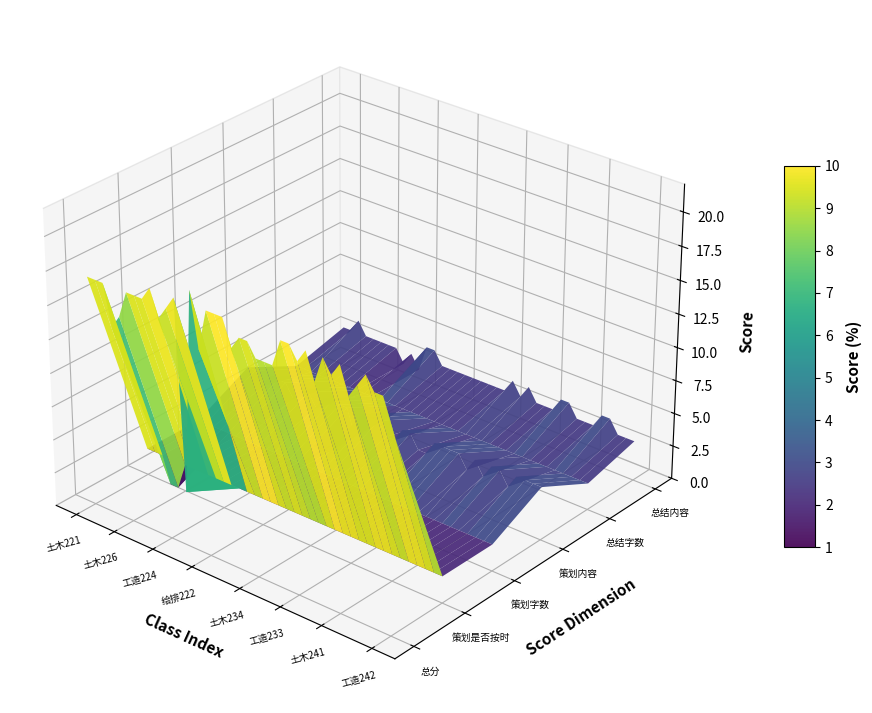

Reading left to right, extract all data points from this chart.

总分: 17	17	17	14	15	17	17	17	18	16	17	18	4	19	15	18	18	18	16	17	17	16	16	16	18	18	17	18	16	18	17	18	16	17	18	17	17	15
策划是否按时: 2	2	2	0	0	2	2	2	2	2	2	2	2	2	2	2	2	2	2	2	2	2	2	2	2	2	2	2	2	2	2	2	2	2	2	2	2	2
策划字数: 2	2	2	2	2	2	2	2	2	2	2	2	2	2	2	2	2	2	2	2	2	2	2	2	2	2	2	2	2	2	2	2	2	2	2	2	2	2
策划内容: 4	4	3	4	4	4	3	4	4	3	4	4	4	4	2	4	4	4	3	3	4	4	3	3	4	4	4	4	3	4	3	4	4	3	4	4	4	4
总结字数: 2	2	2	2	2	2	2	2	2	2	2	2	2	2	2	2	2	2	2	2	2	2	2	2	2	2	2	2	2	2	2	2	2	2	2	2	2	2
总结内容: 3	3	4	3	3	3	3	3	2	3	2	4	4	3	3	3	3	3	3	3	3	3	4	3	4	3	3	3	4	4	3	3	3	4	4	3	3	3